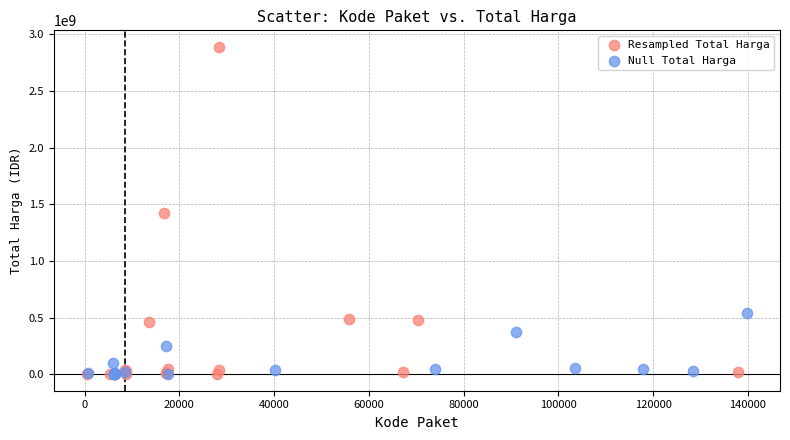

Which series reaches the maximum Y coordinate?

Resampled Total Harga